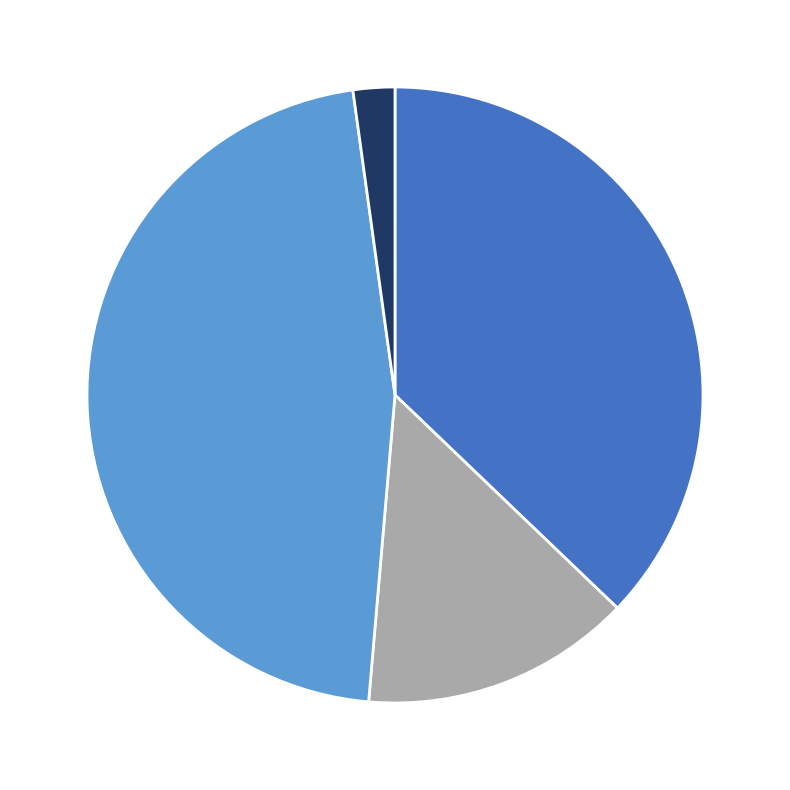

Does any single category account for the majority?

No